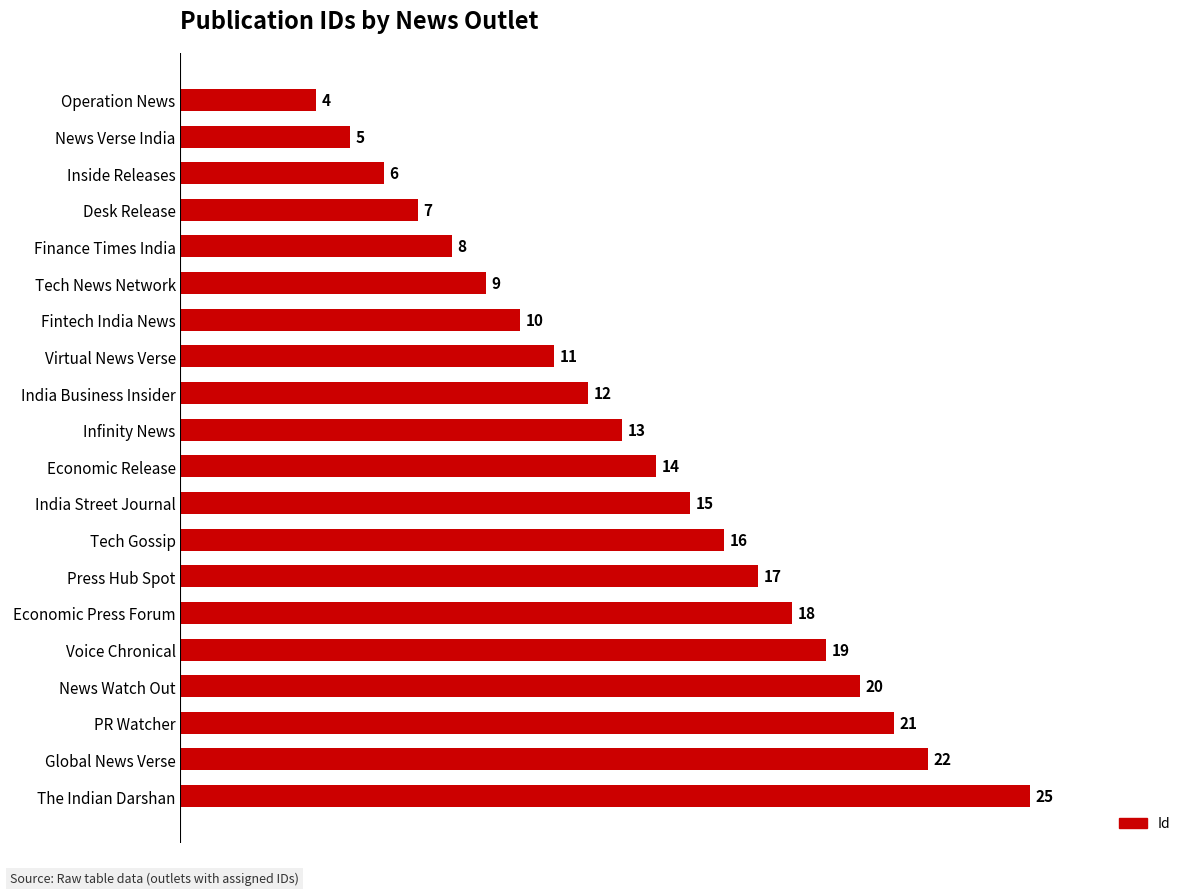

What is the change in value from Virtual News Verse to The Indian Darshan?

+14